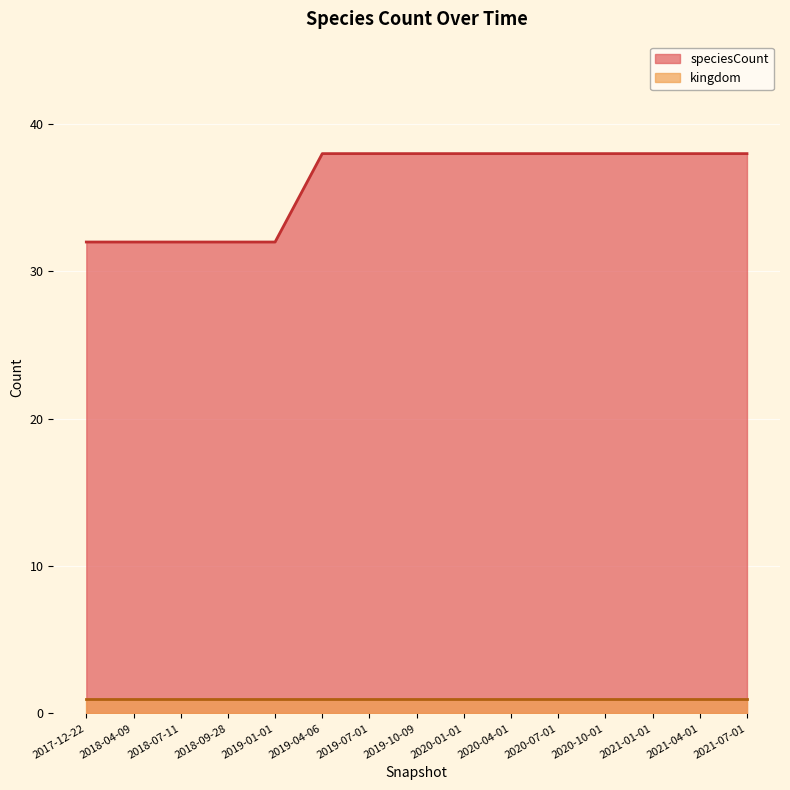

What is the maximum value shown in the chart?

38